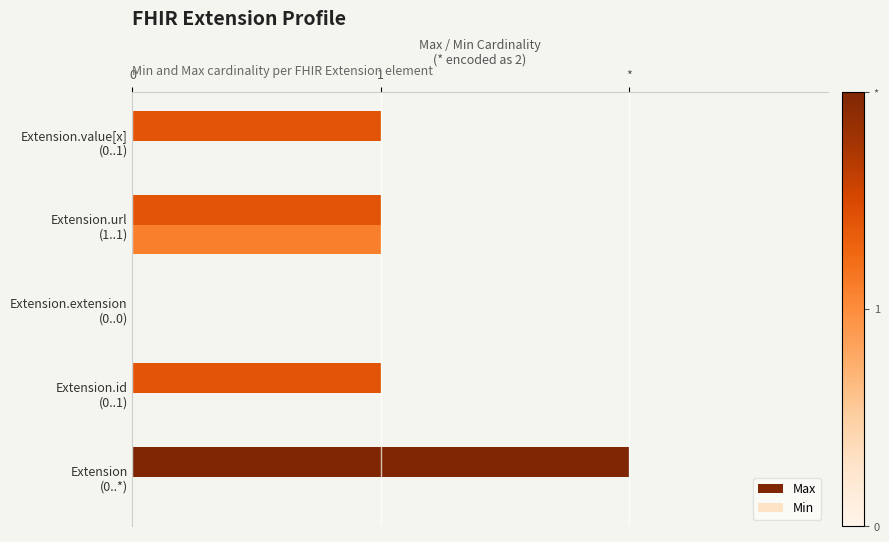

What are all the series names shown in the legend?

Max, Min